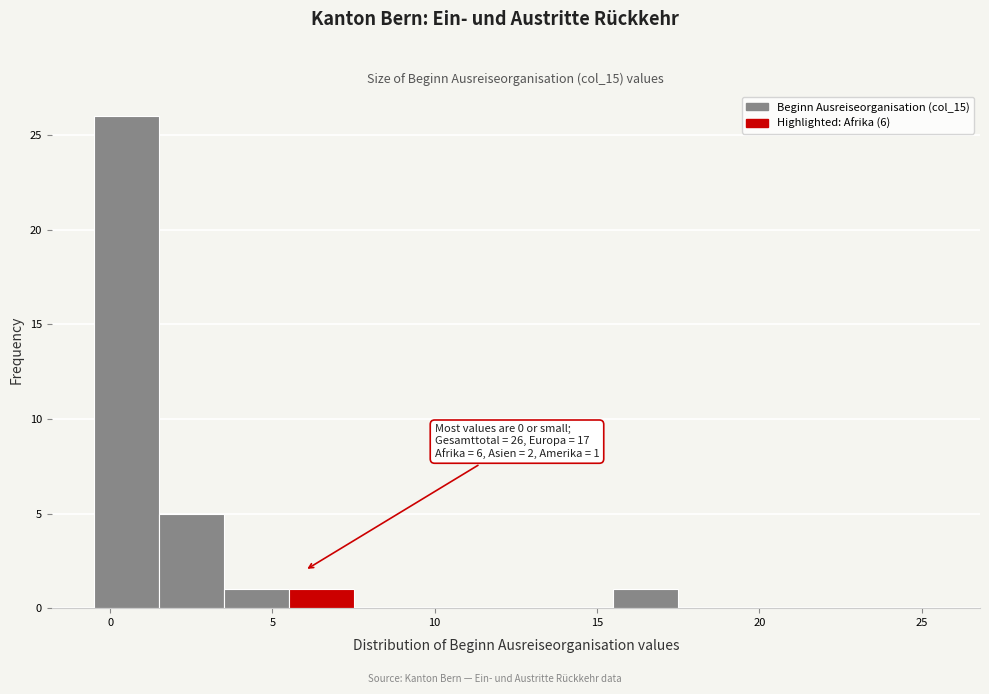

Which range on the x-axis has the tallest bar?

-0.5 to 1.5